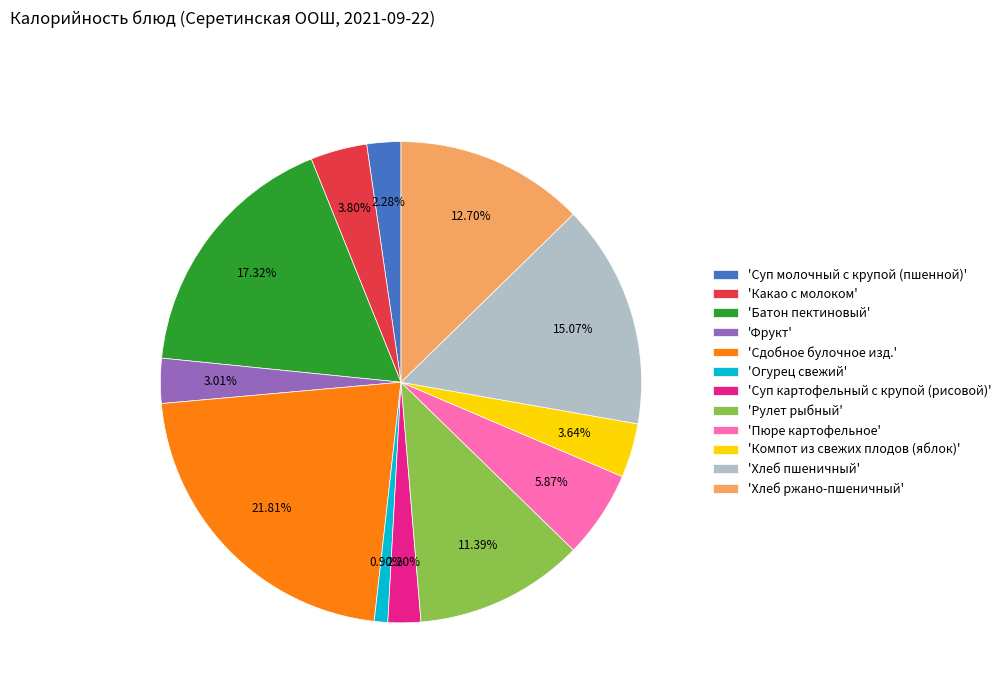

Which has a higher value, 'Огурец свежий' or 'Какао с молоком'?

'Какао с молоком'